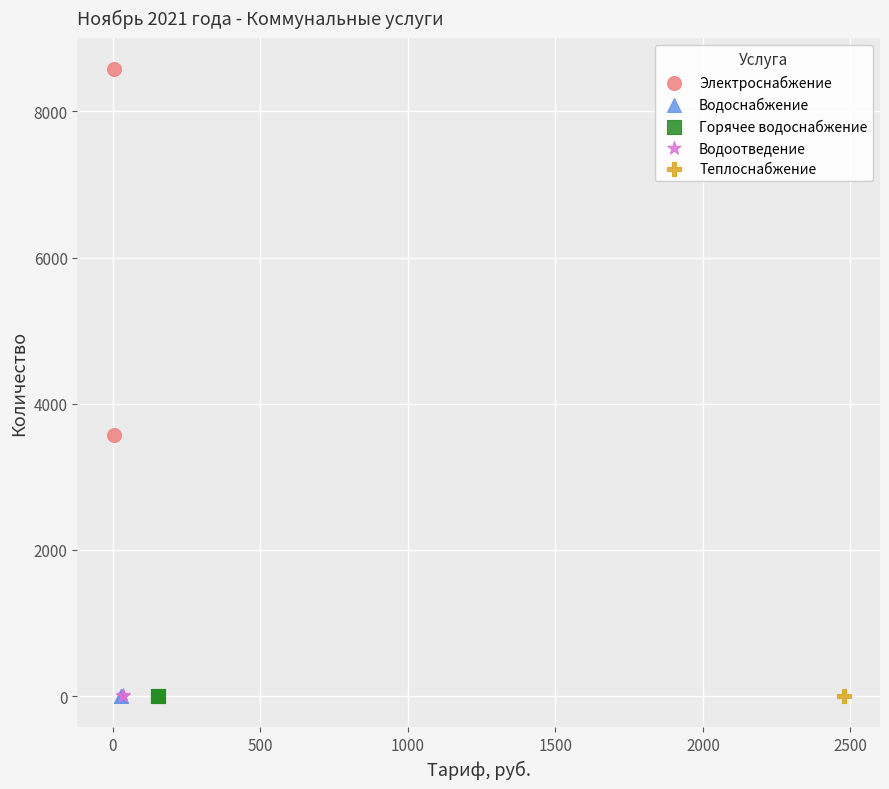

Which series reaches the maximum Y coordinate?

Электроснабжение